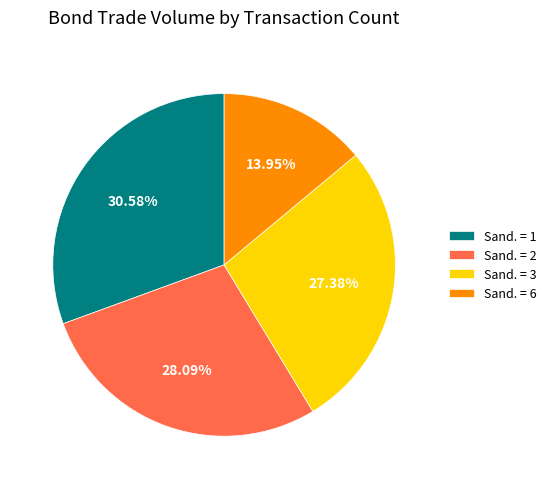

Rank the categories by value from lowest to highest.

Sand. = 6, Sand. = 3, Sand. = 2, Sand. = 1